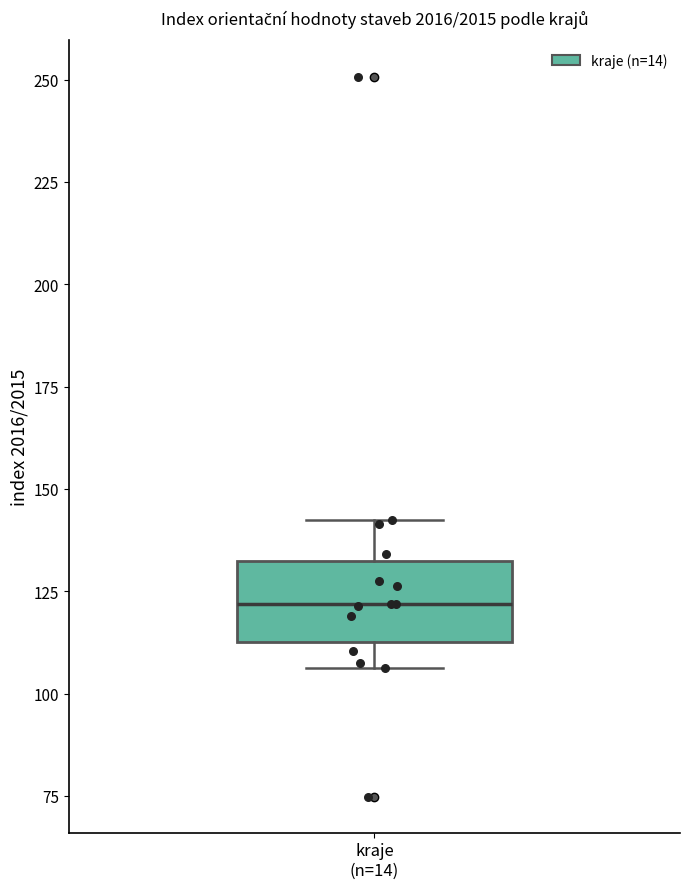

Where is the upper edge of the box for kraje (n=14) on the y-axis? The values are not printed on the chart, so give them approximately, as read against the axis.

130